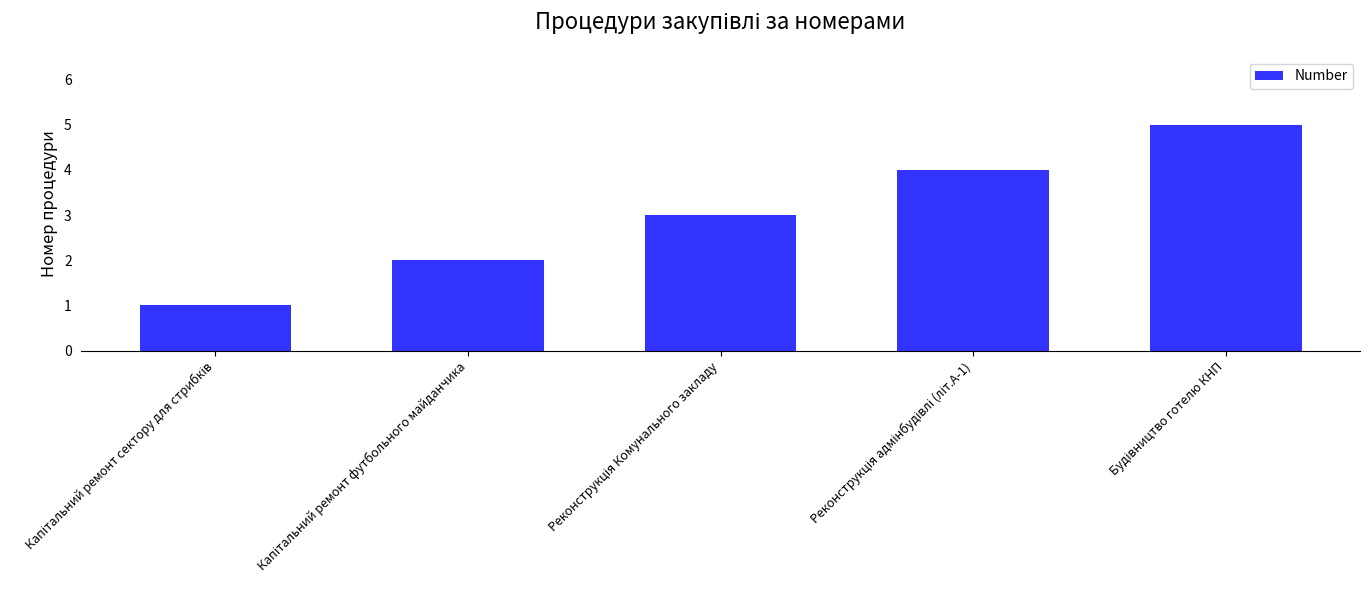

What is the maximum value shown in the chart?

5